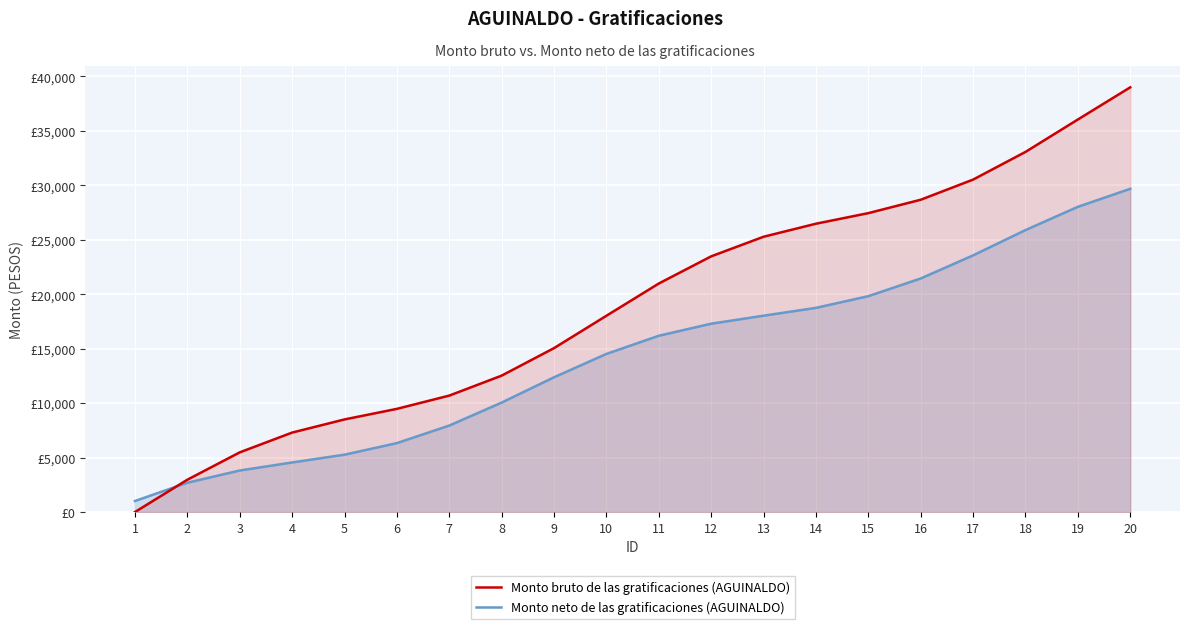

Which series has the widest spread of values?

Monto bruto de las gratificaciones (AGUINALDO)